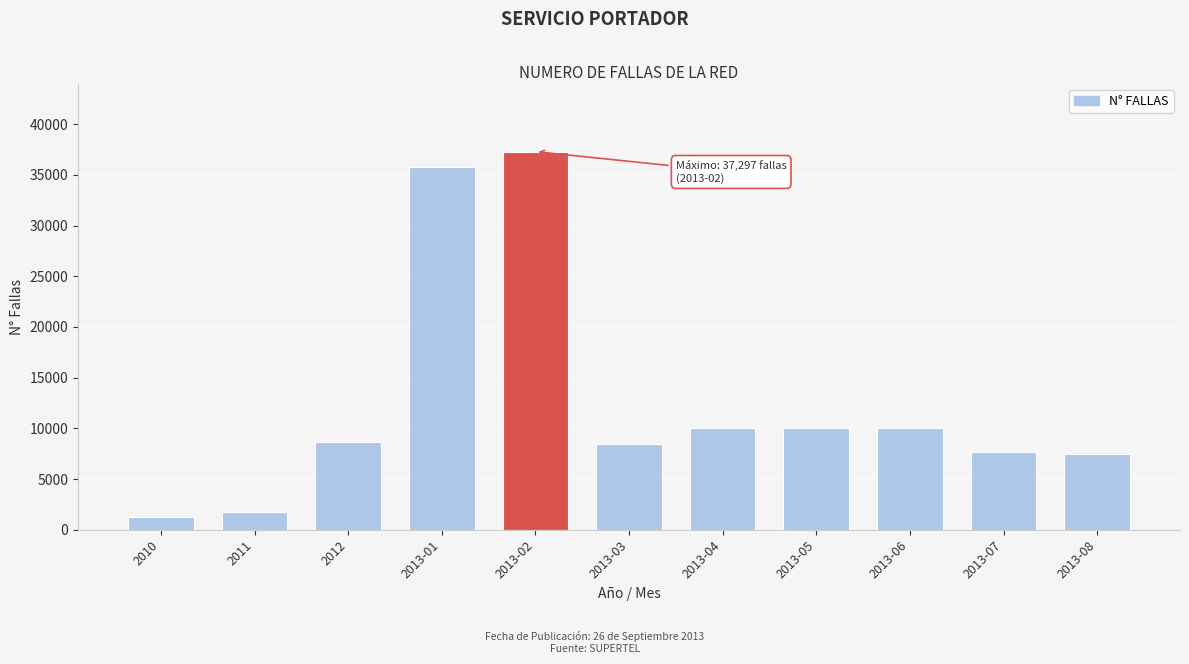

Are the bars horizontal?

No